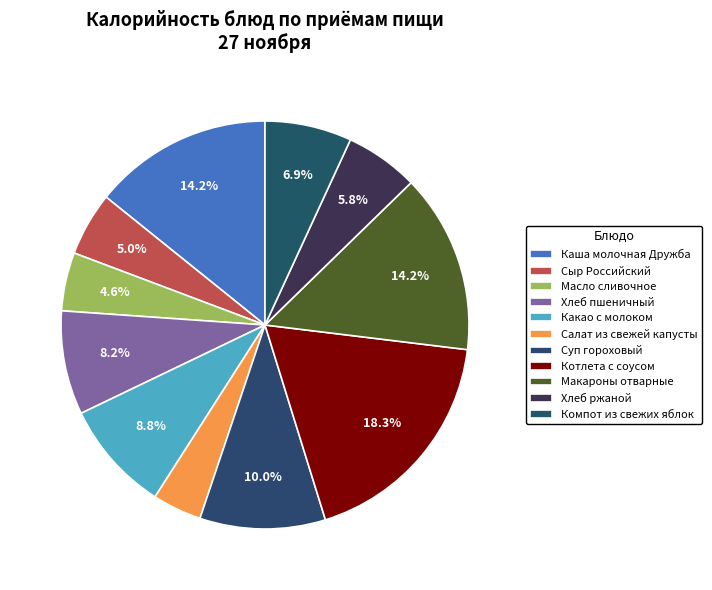

To the nearest percent, what is the average slice percentage?

9%